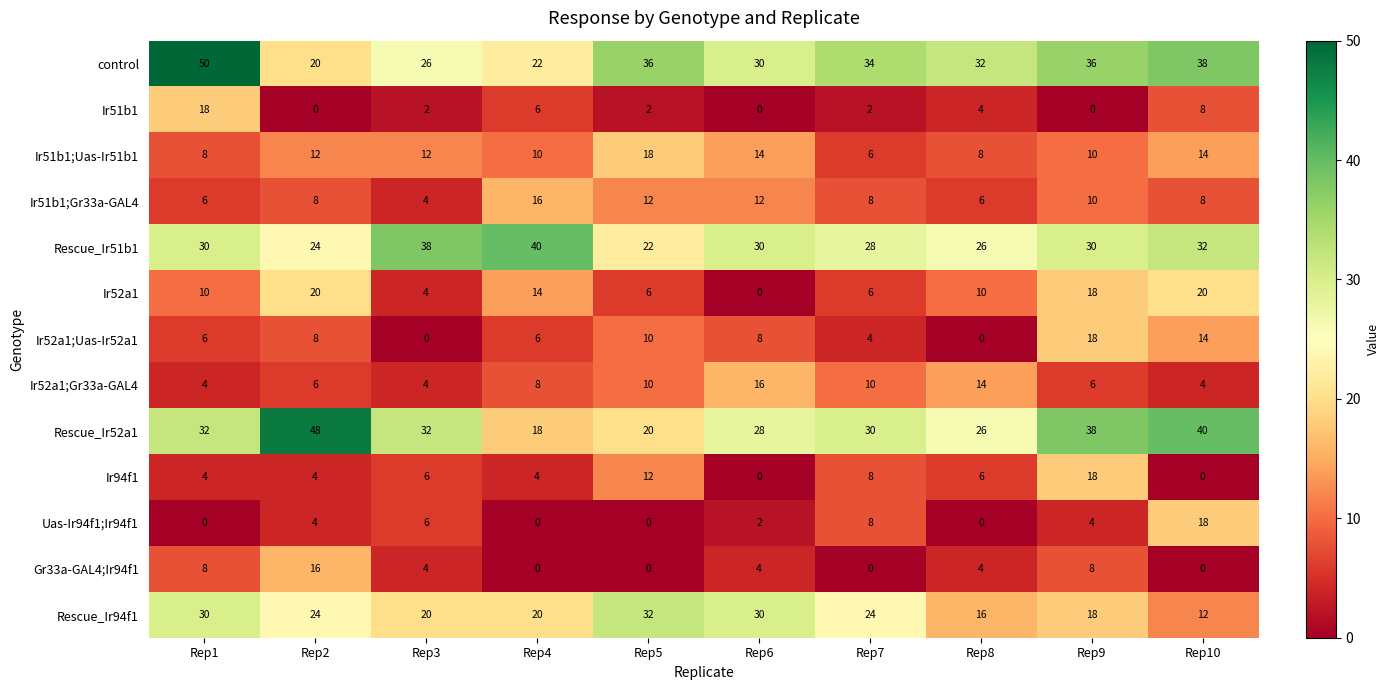

Count the Ir51b1 values in the range 0 to 6.

8